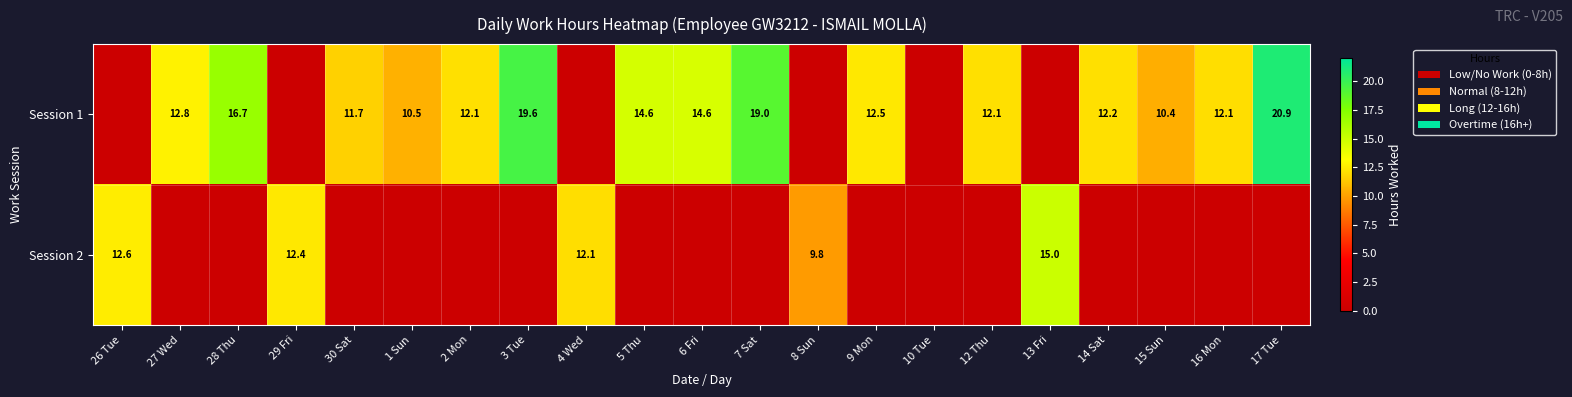

The value of Session 1 at 7 Sat is 4.0. True or false?

False